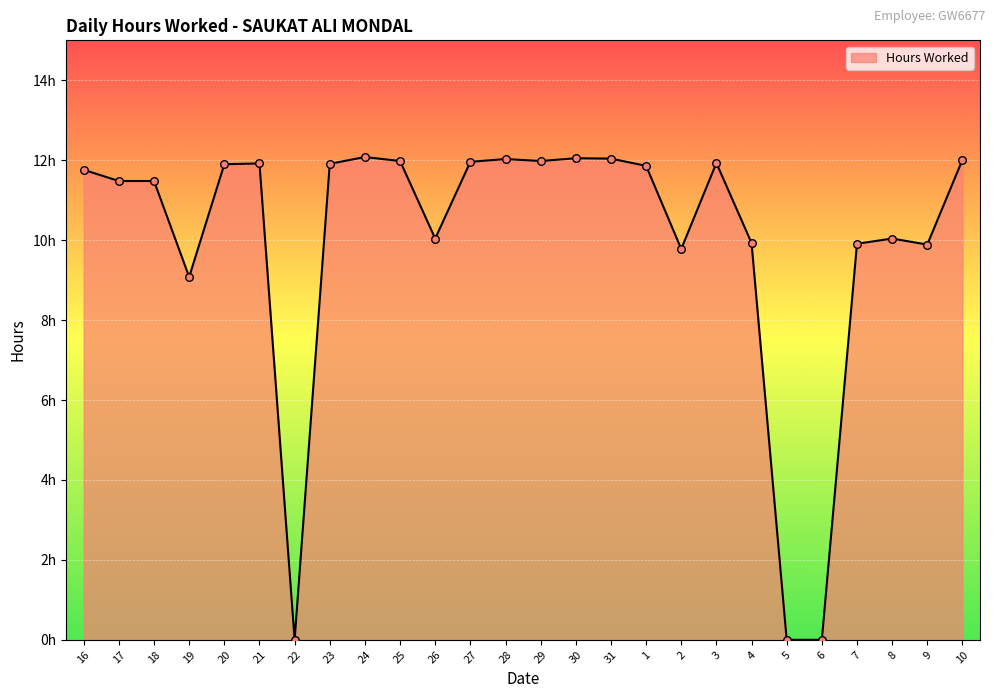

Which has a higher value, 4 or 17?

17